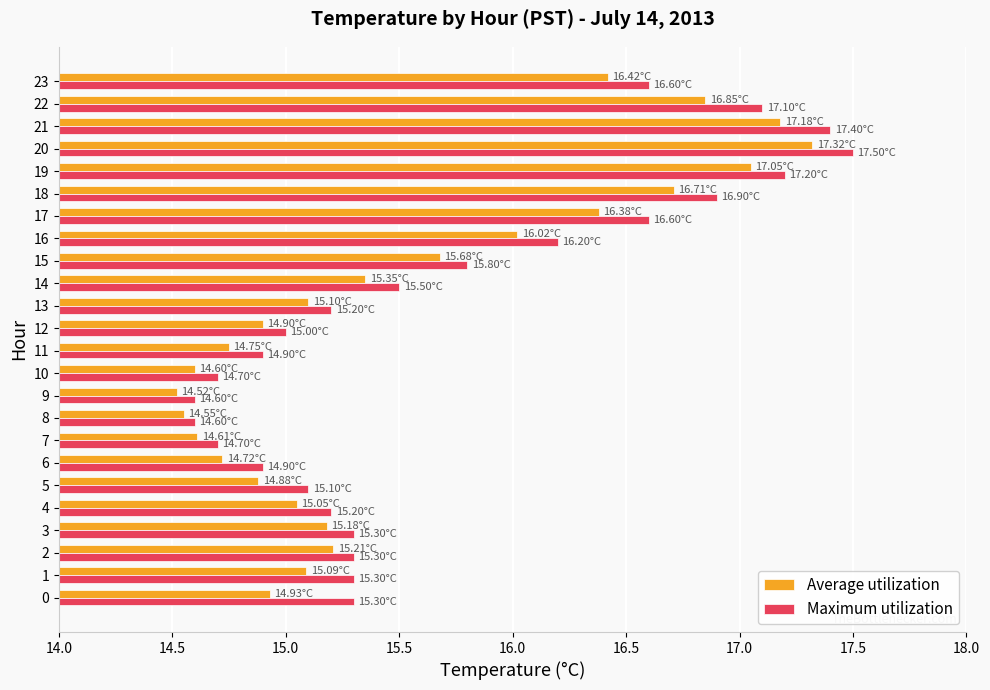

Is the value of Maximum utilization at 20 greater than the value of Average utilization at 17?

Yes